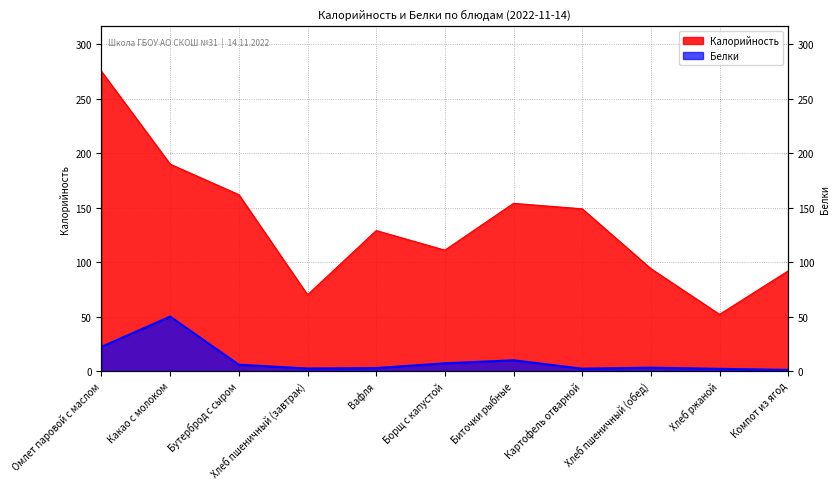

True or false: Калорийность and Белки cross at least once.

False